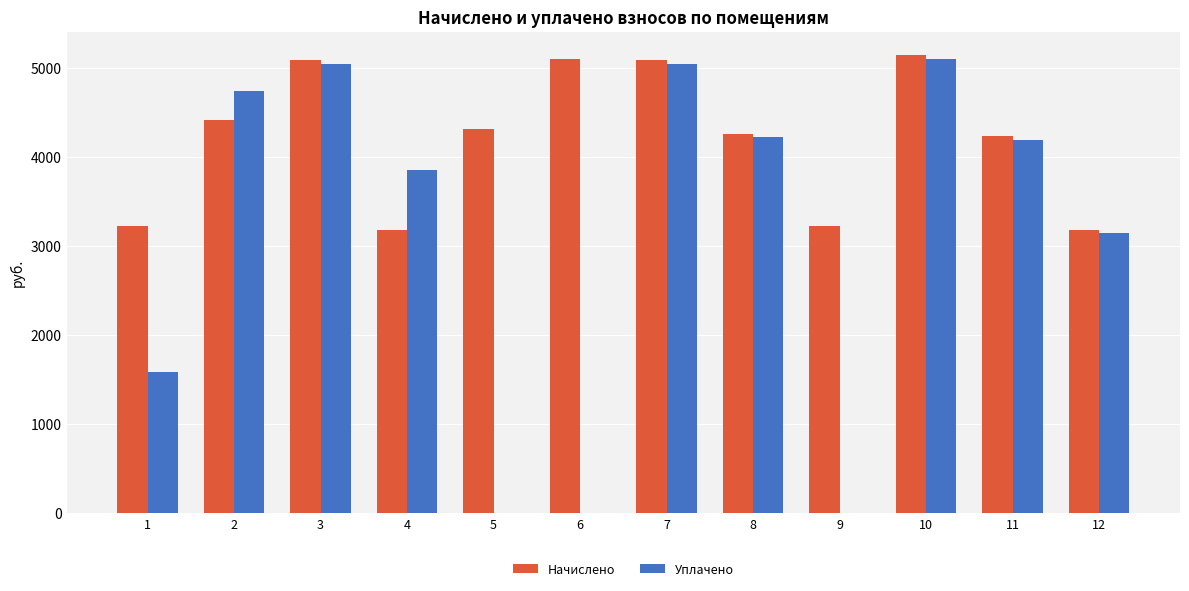

What is the sum of all Уплачено values?

36939.2